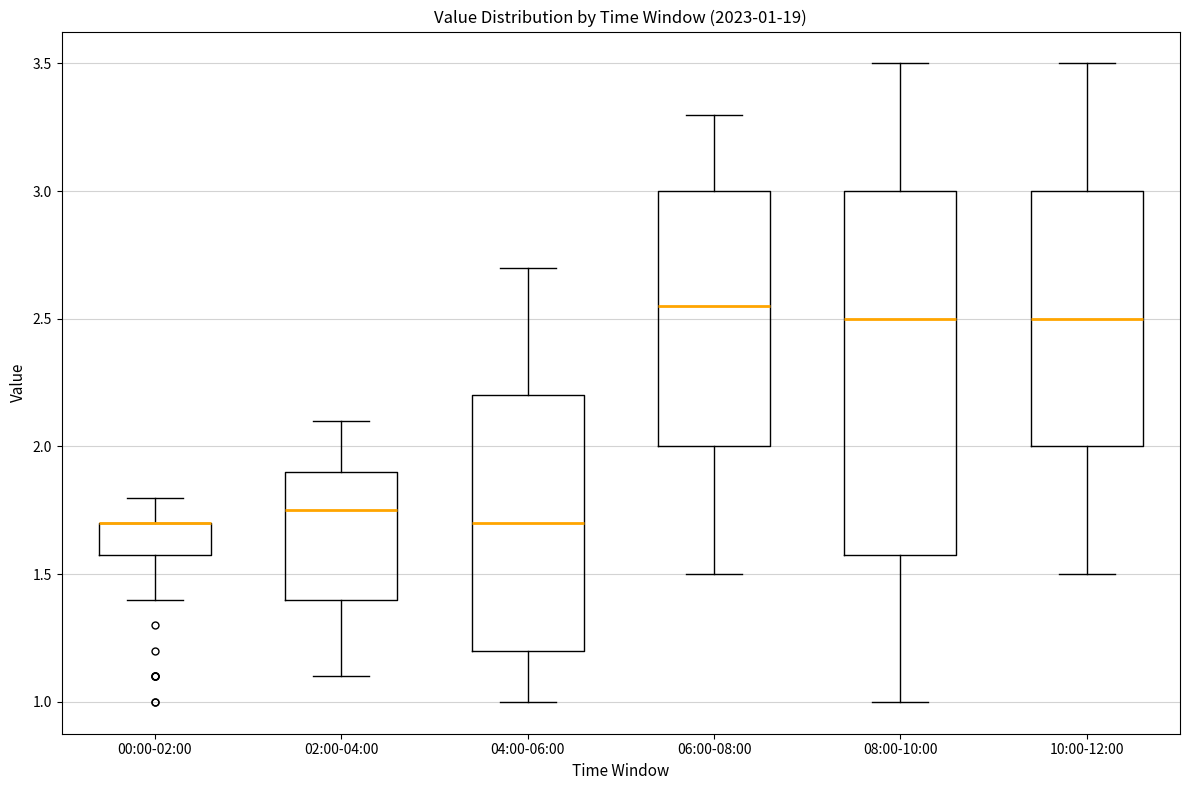

Comparing the boxes themselves (not the whiskers), which one is the tallest?

08:00-10:00